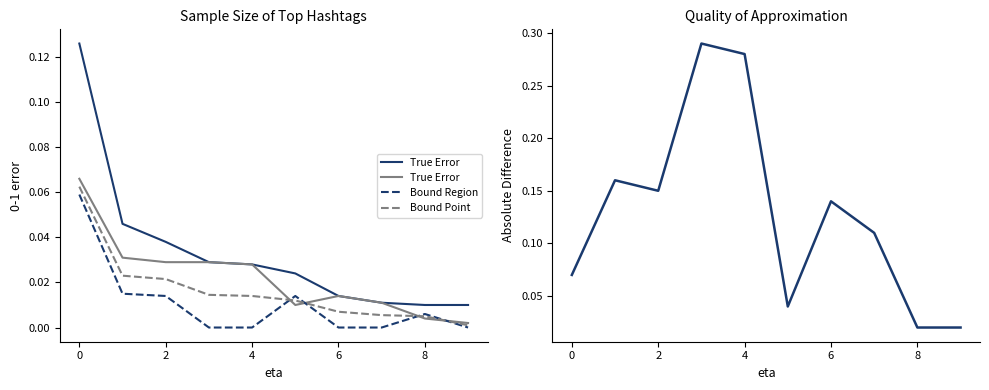

Rank the series at 5 from lowest to highest value.

G1 Count, G1+G2 Avg, G2 Count (dashed), Entire Graph Count, Absolute Difference